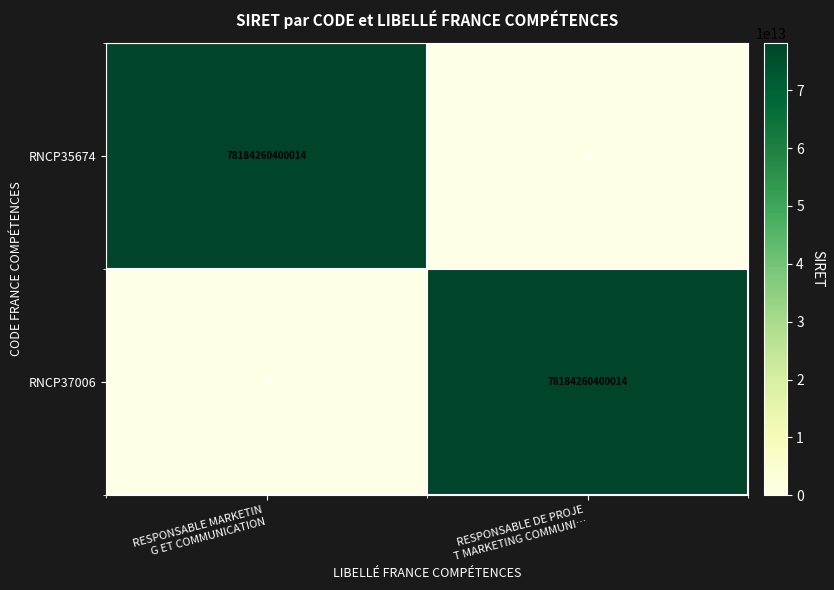

How many categories are shown in the chart?

2